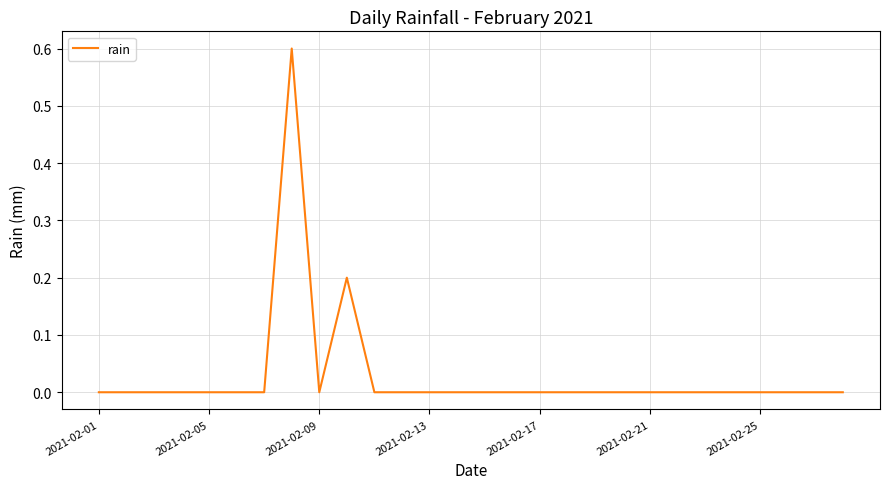

What is the difference between the maximum and minimum values?

0.6